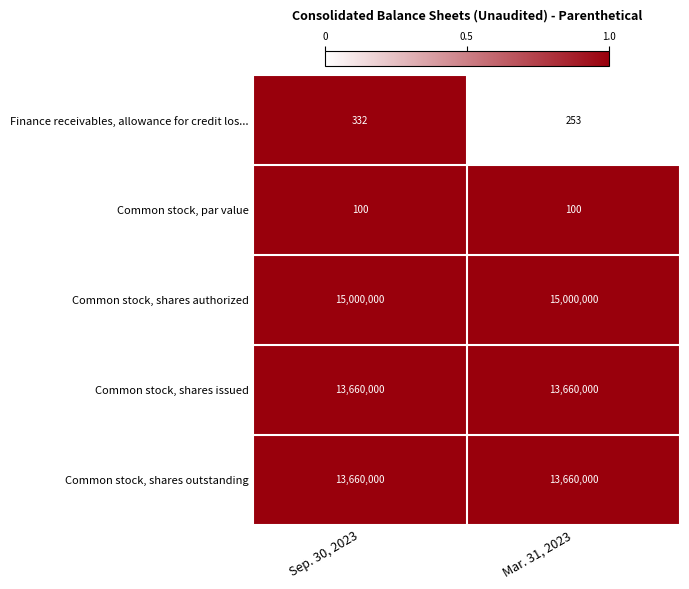

At which category is the sum across all series the highest?

Sep. 30, 2023